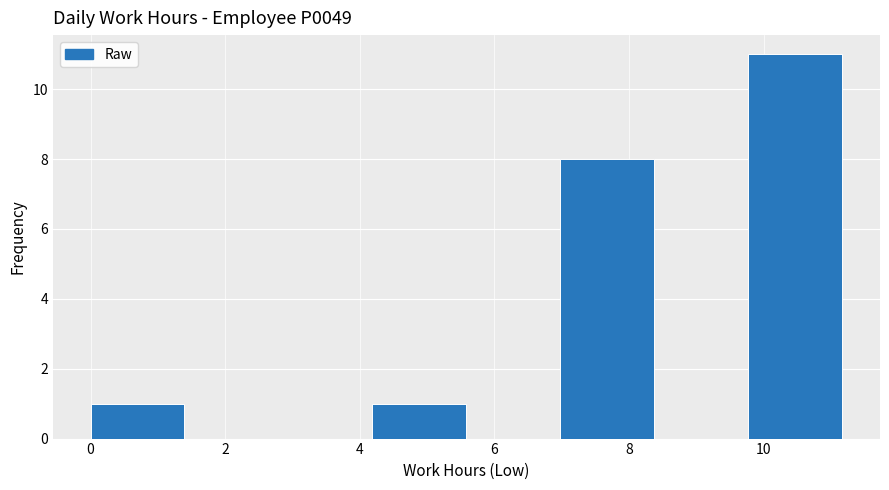

How tall is the bar that spans 7.0 to 8.4 on the x-axis? Neither the bar edges nor the heights are printed on the chart, so give them approximately, as read against the axes.

8